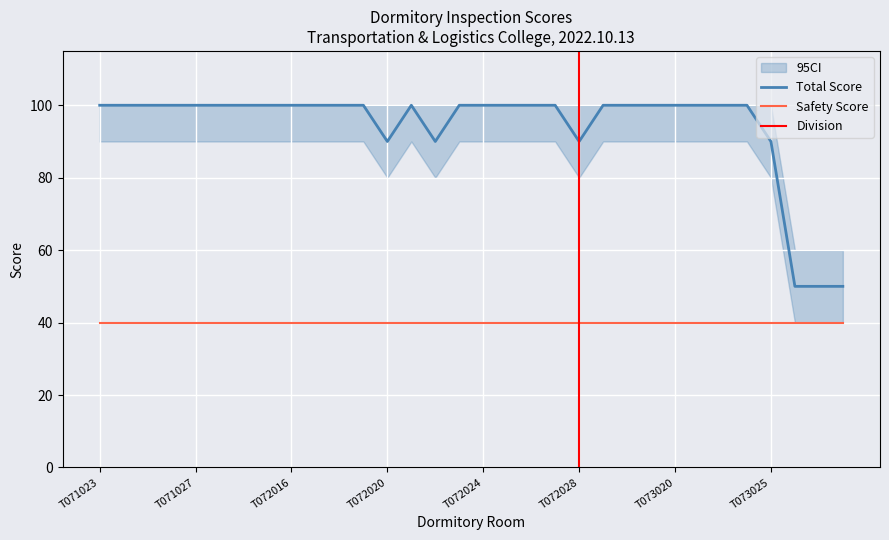

Which label corresponds to the smallest value in the chart?

T073026